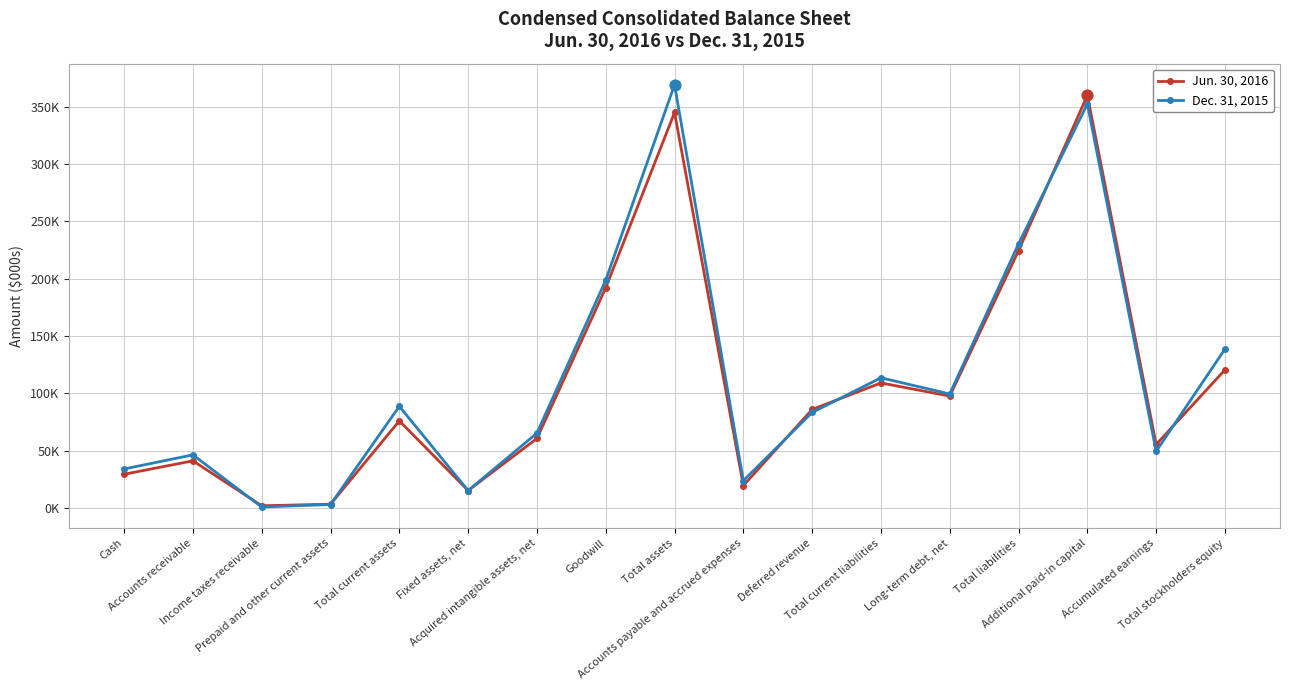

Which series has the largest total across all categories?

Dec. 31, 2015